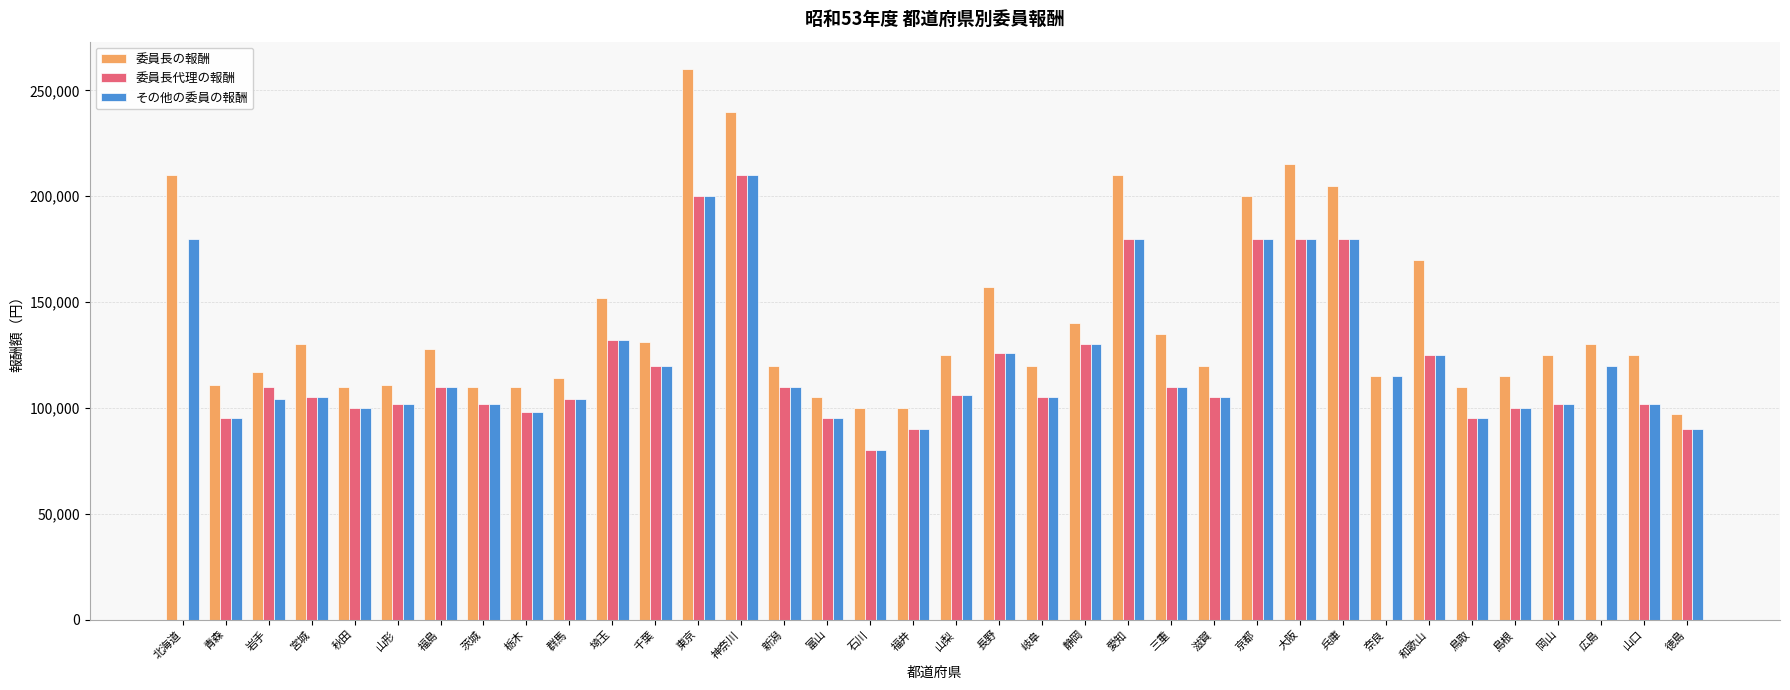

The value of その他の委員の報酬 at 栃木 is 98000. True or false?

True